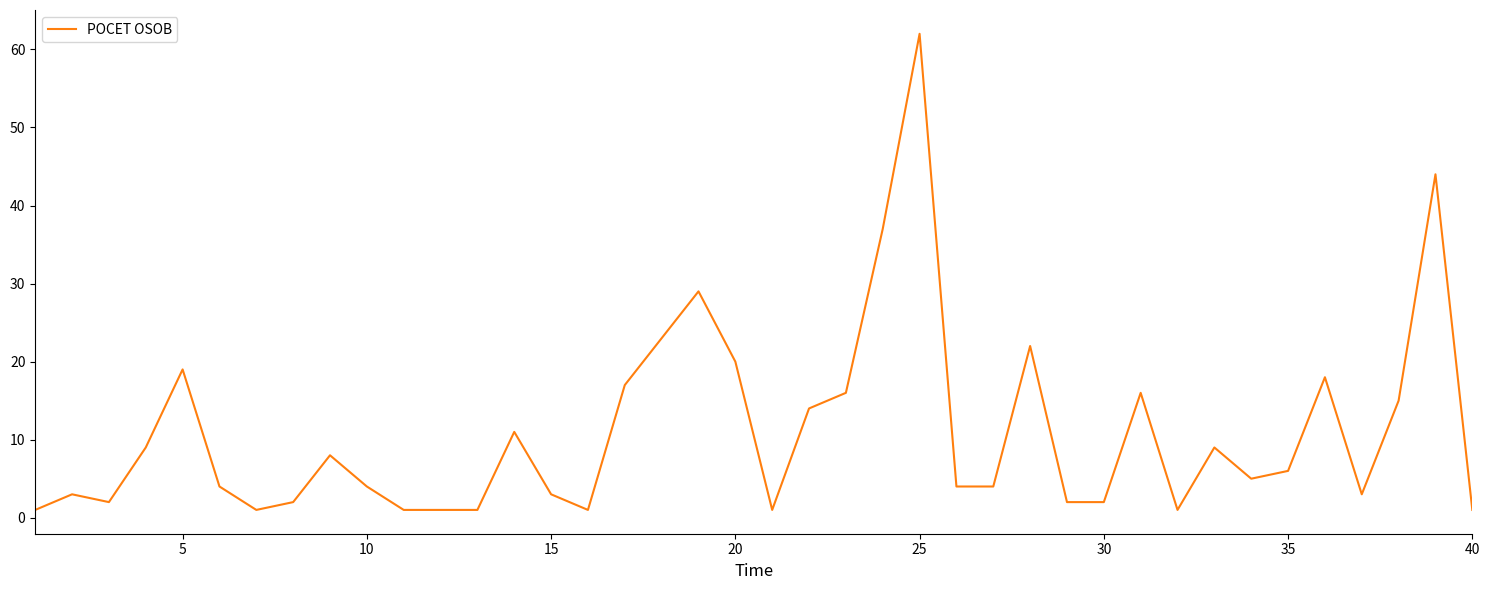

What is the minimum value shown in the chart?

1